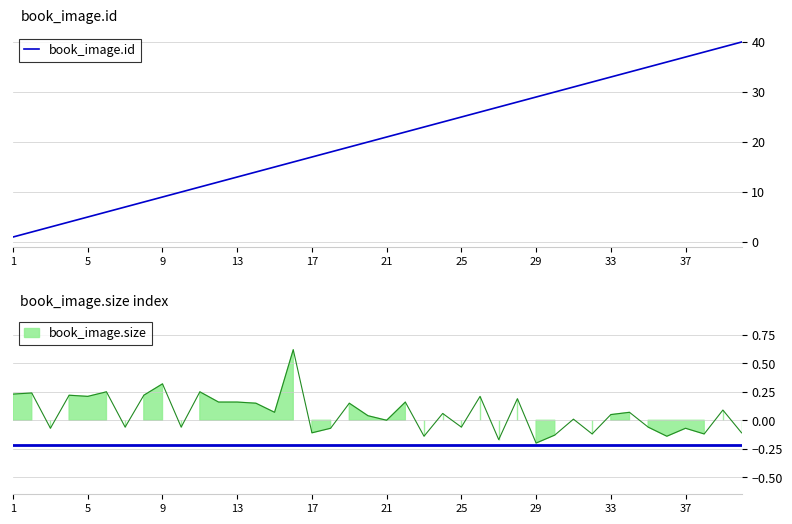

Reading left to right, what are all the values shown in this chart?

1	2	3	4	5	6	7	8	9	10	11	12	13	14	15	16	17	18	19	20	21	22	23	24	25	26	27	28	29	30	31	32	33	34	35	36	37	38	39	40